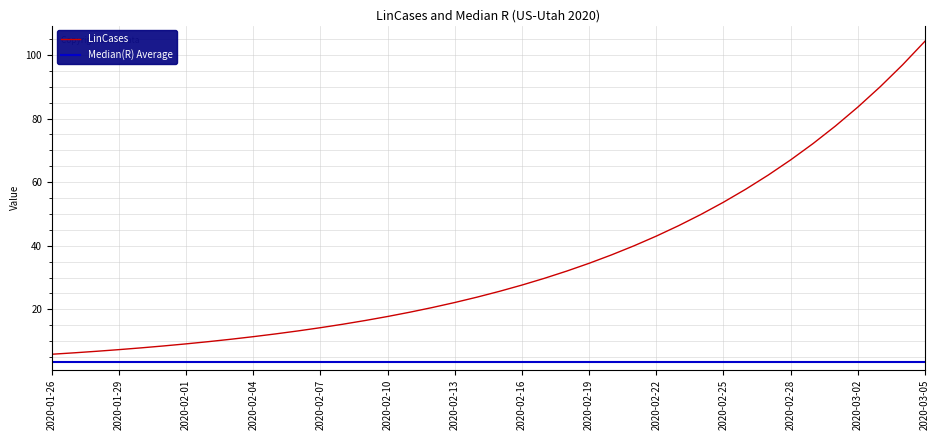

Rank the categories by value from lowest to highest.

2020-01-26, 2020-01-27, 2020-01-28, 2020-01-29, 2020-01-30, 2020-01-31, 2020-02-01, 2020-02-02, 2020-02-03, 2020-02-04, 2020-02-05, 2020-02-06, 2020-02-07, 2020-02-08, 2020-02-09, 2020-02-10, 2020-02-11, 2020-02-12, 2020-02-13, 2020-02-14, 2020-02-15, 2020-02-16, 2020-02-17, 2020-02-18, 2020-02-19, 2020-02-20, 2020-02-21, 2020-02-22, 2020-02-23, 2020-02-24, 2020-02-25, 2020-02-26, 2020-02-27, 2020-02-28, 2020-02-29, 2020-03-01, 2020-03-02, 2020-03-03, 2020-03-04, 2020-03-05